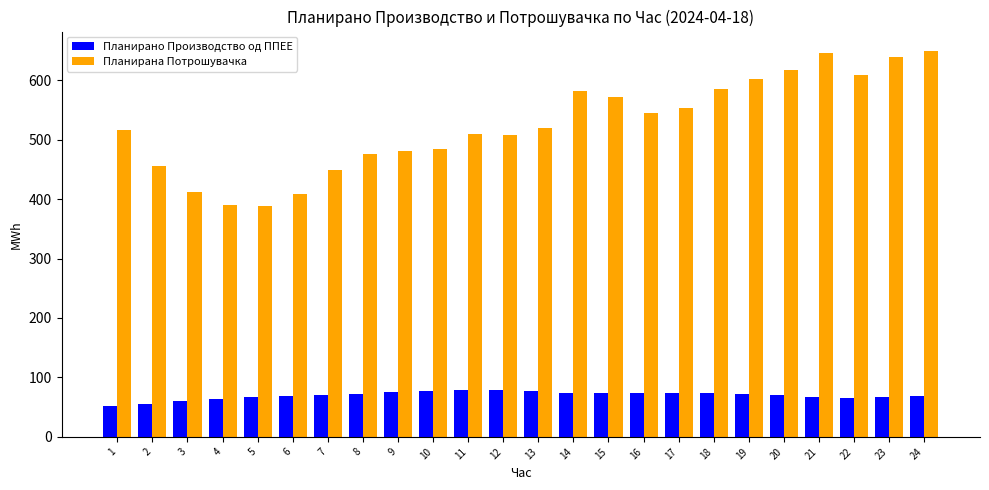

What is the maximum value shown in the chart?

649.3